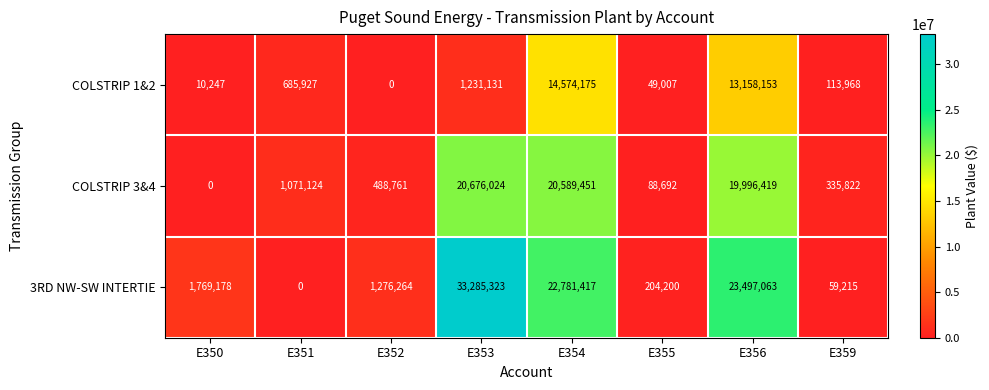

Reading left to right, extract all data points from this chart.

COLSTRIP 1&2: 10247	685927	0	1231131	14574175	49007	13158153	113968
COLSTRIP 3&4: 0	1071124	488761	20676024	20589451	88692	19996419	335822
3RD NW-SW INTERTIE: 1769178	0	1276264	33285323	22781417	204200	23497063	59215